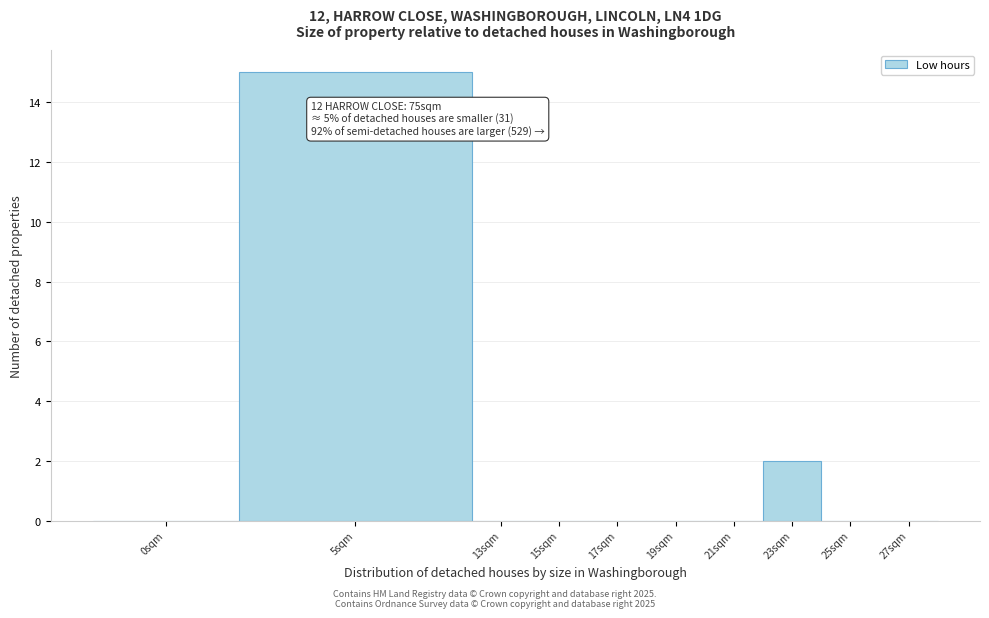

Reading left to right, list all the values displayed in this chart.

0sqm=0	5sqm=15	13sqm=0	15sqm=0	17sqm=0	19sqm=0	21sqm=0	23sqm=2	25sqm=0	27sqm=0